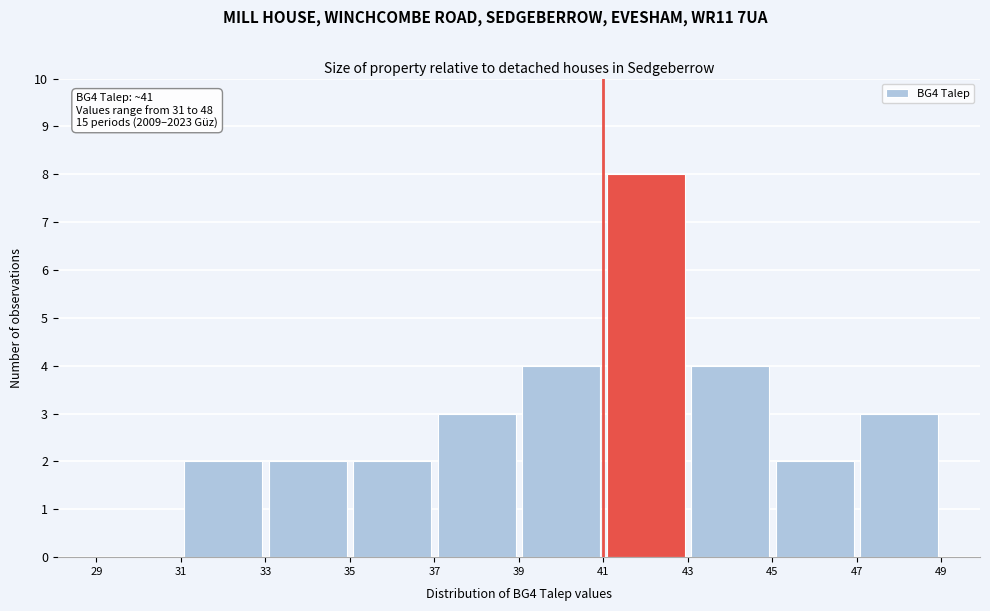

Over which range of the x-axis is the bar tallest?

41 to 43